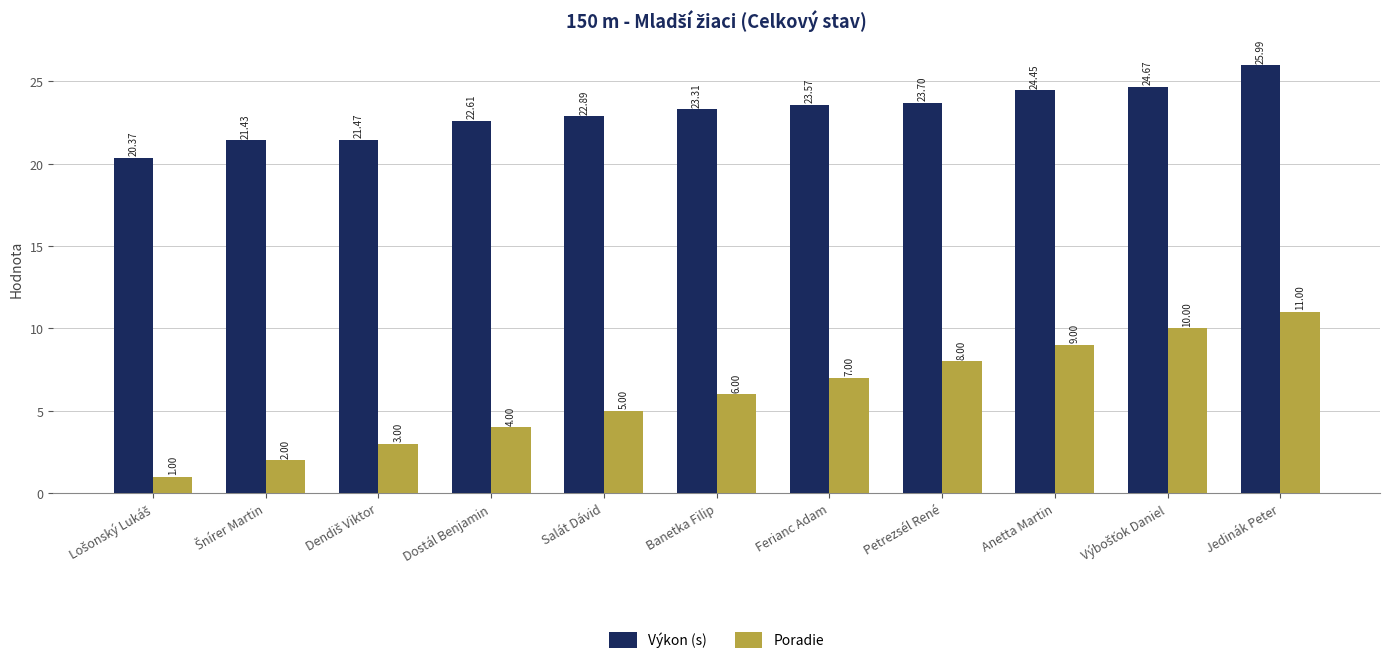

How many bars are there in total?

22